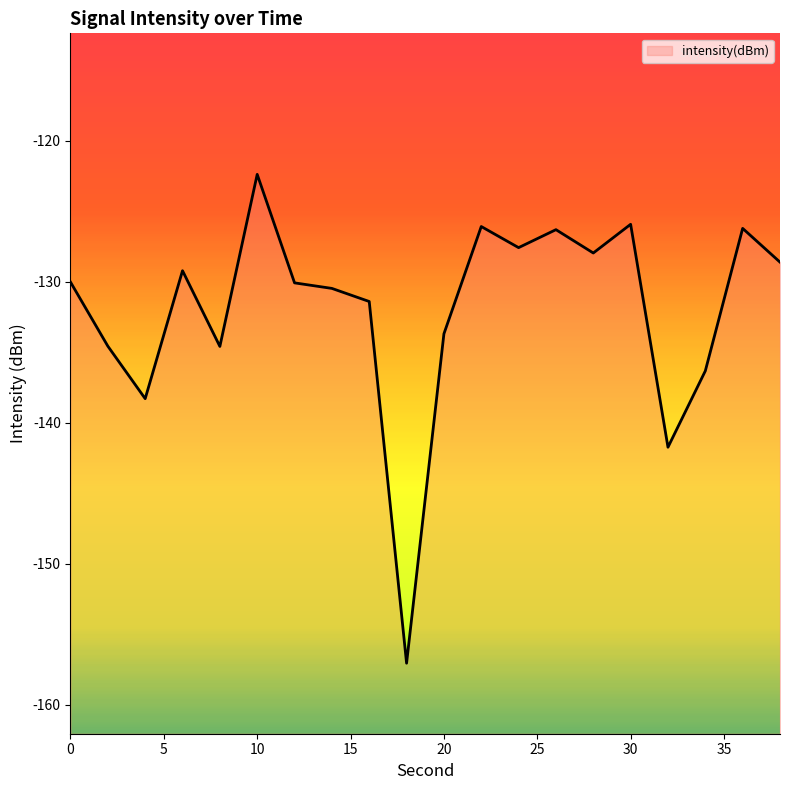

Reading left to right, what are all the values shown in this chart?

-130.0	-134.6	-138.3	-129.2	-134.6	-122.4	-130.1	-130.5	-131.4	-157.1	-133.7	-126.1	-127.6	-126.3	-128.0	-125.9	-141.7	-136.3	-126.2	-128.6